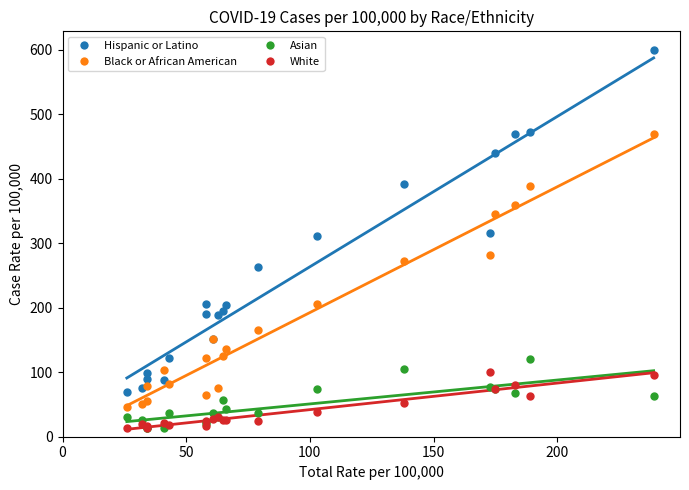

What are all the series names shown in the legend?

Hispanic or Latino, Black or African American, Asian, White